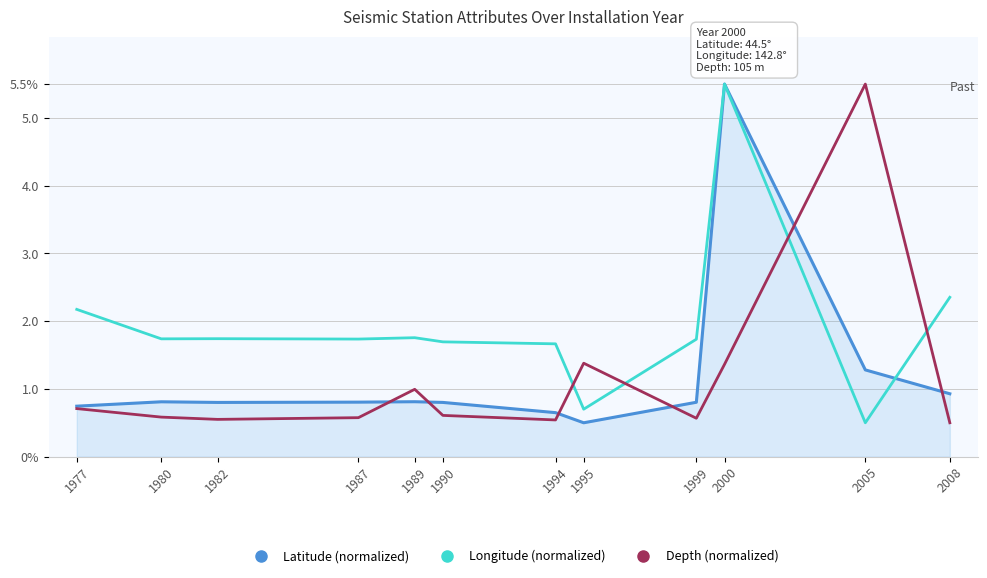

Where is the first local maximum for Latitude (normalized)?

1980